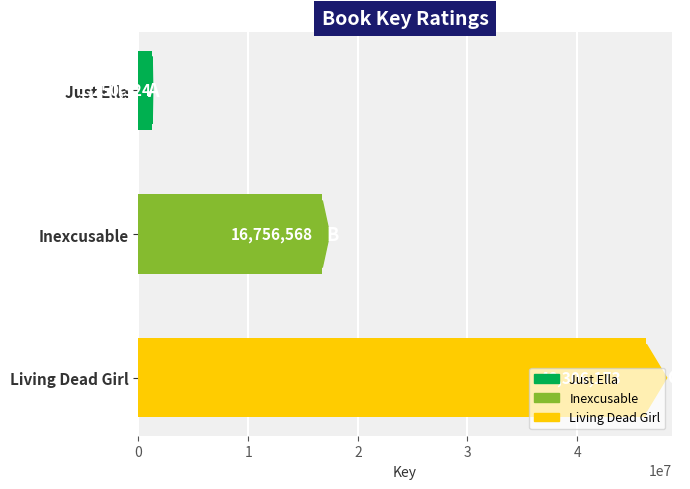

What is the difference between the second highest and minimum values?

15506044